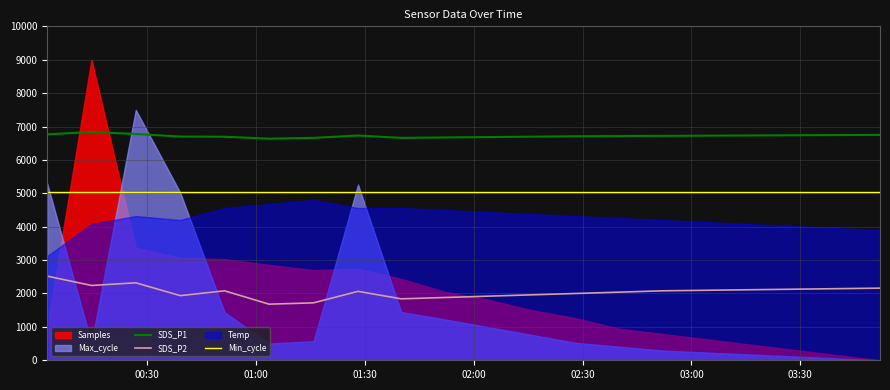

True or false: SDS_P2 and SDS_P1 intersect in this chart.

False